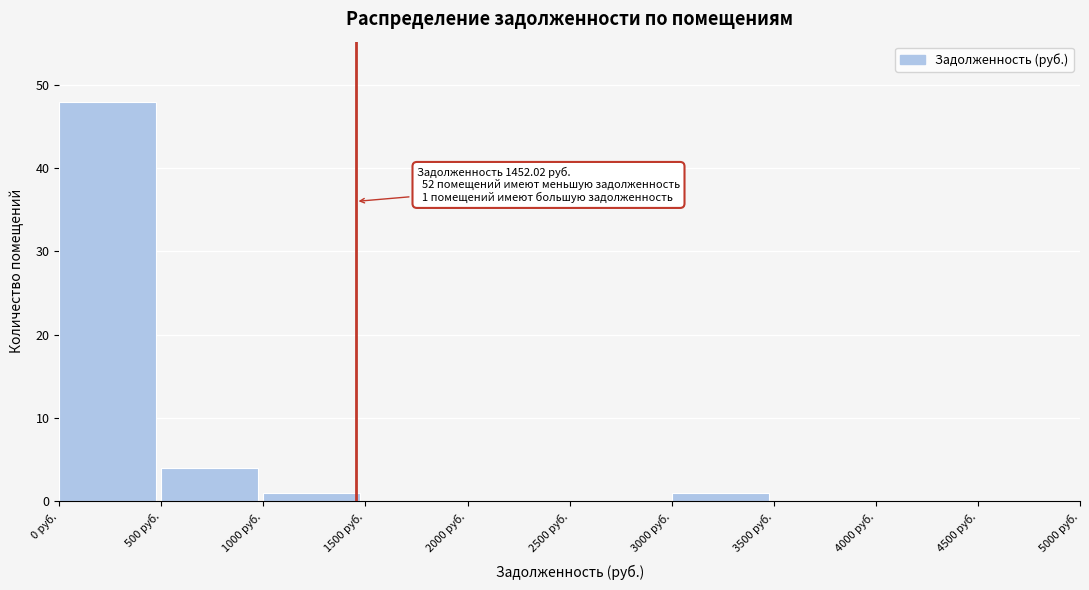

Which range on the x-axis has the tallest bar?

0 to 500